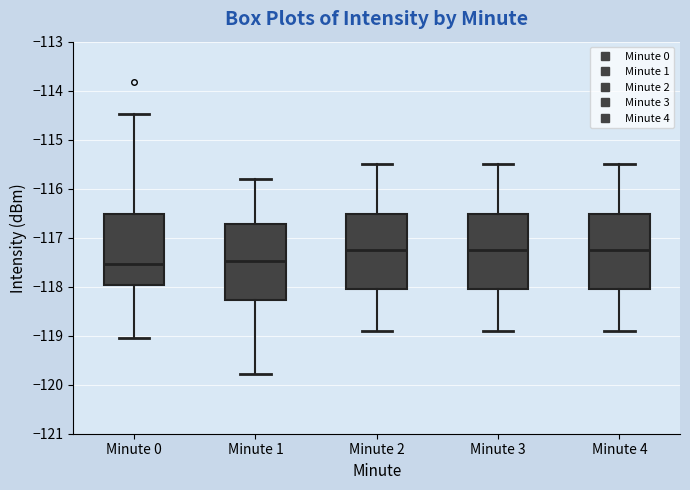

Reading left to right, read every box against the y-axis: the position of its median line, the range the box covers, and the ends of its whiskers. The values are not printed on the chart, so give them approximately, as read against the axis.

Minute 0: median -117.5, box -118.0 to -116.5, whiskers -119.0 to -114.5
Minute 1: median -117.5, box -118.3 to -116.7, whiskers -119.8 to -115.8
Minute 2: median -117.2, box -118.0 to -116.5, whiskers -118.9 to -115.5
Minute 3: median -117.2, box -118.0 to -116.5, whiskers -118.9 to -115.5
Minute 4: median -117.2, box -118.0 to -116.5, whiskers -118.9 to -115.5